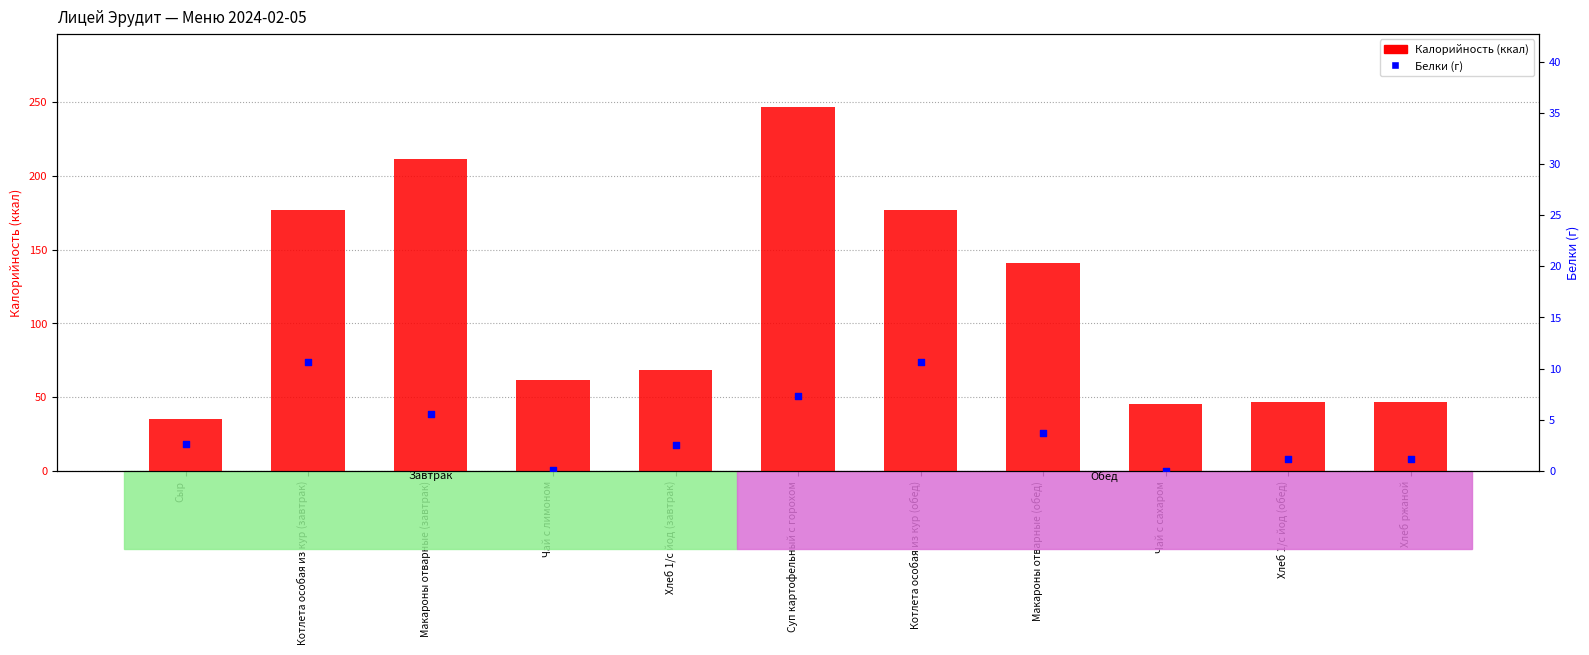

Which series has the largest Y range (max minus min)?

Калорийность